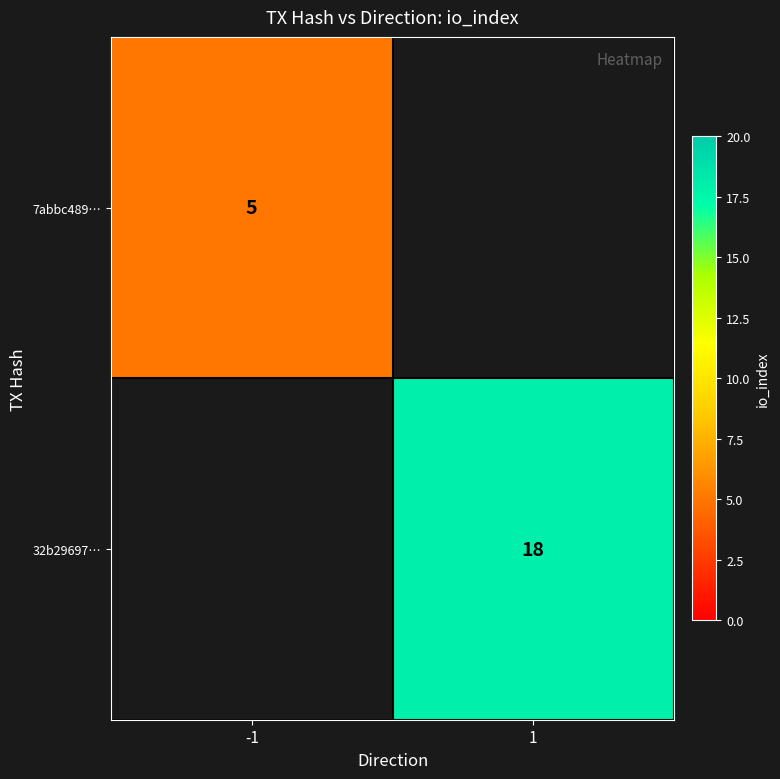

True or false: 7abbc489… has a value of 5 at -1.

True